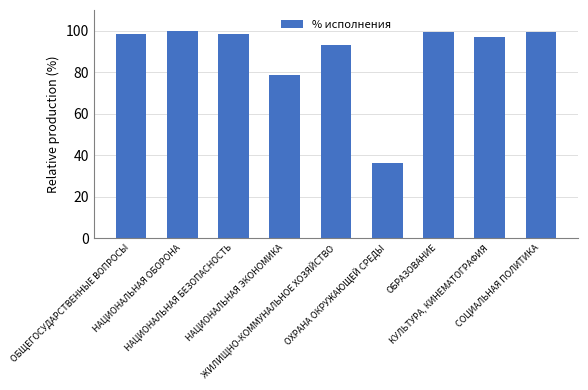

What is the label of the 5th bar from the right?

ЖИЛИЩНО-КОММУНАЛЬНОЕ ХОЗЯЙСТВО